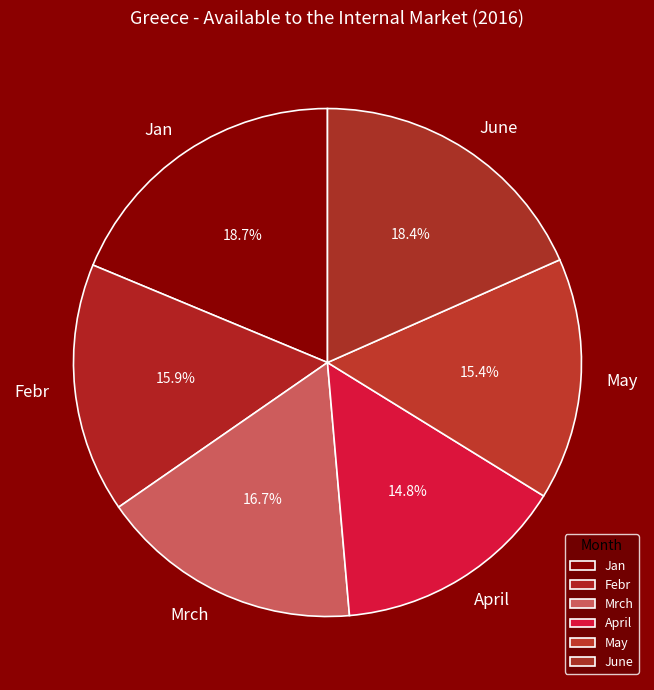

How many segments does this pie chart have?

6